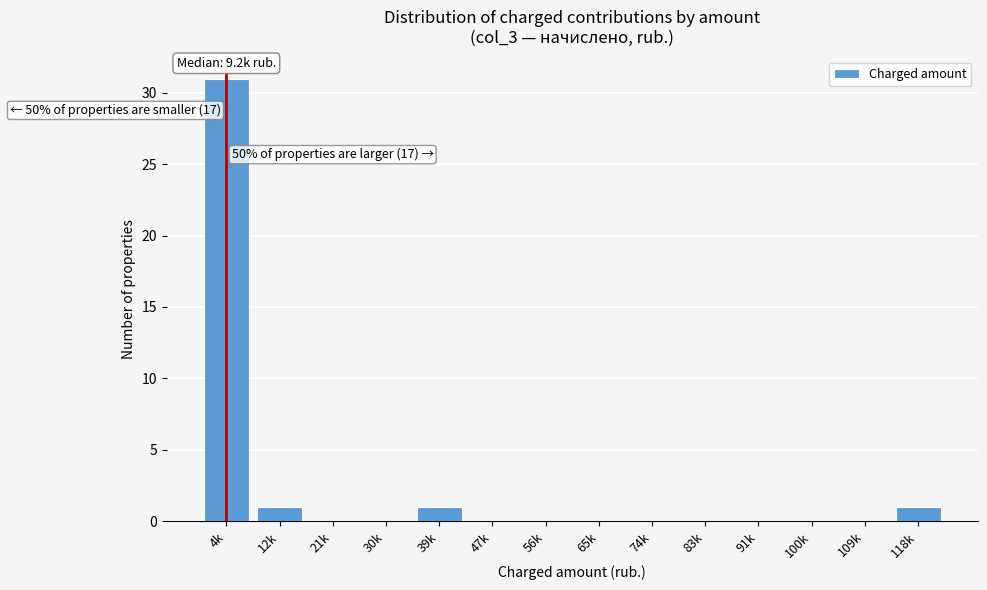

Reading left to right, transcribe all the data shown in this chart.

4k=31	12k=1	21k=0	30k=0	39k=1	47k=0	56k=0	65k=0	74k=0	83k=0	91k=0	100k=0	109k=0	118k=1